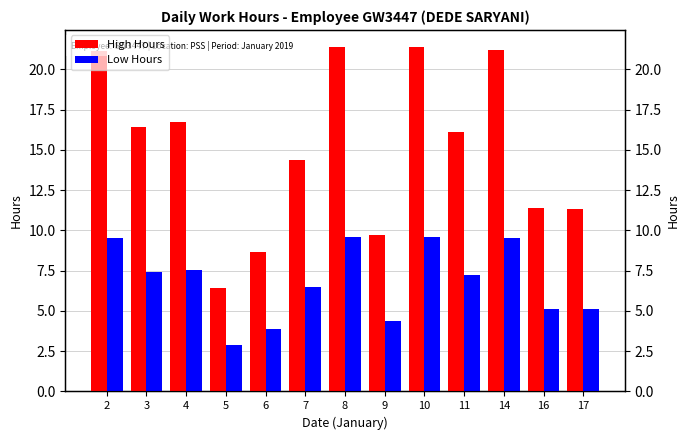

What is the average value of the Low Hours series?

6.8